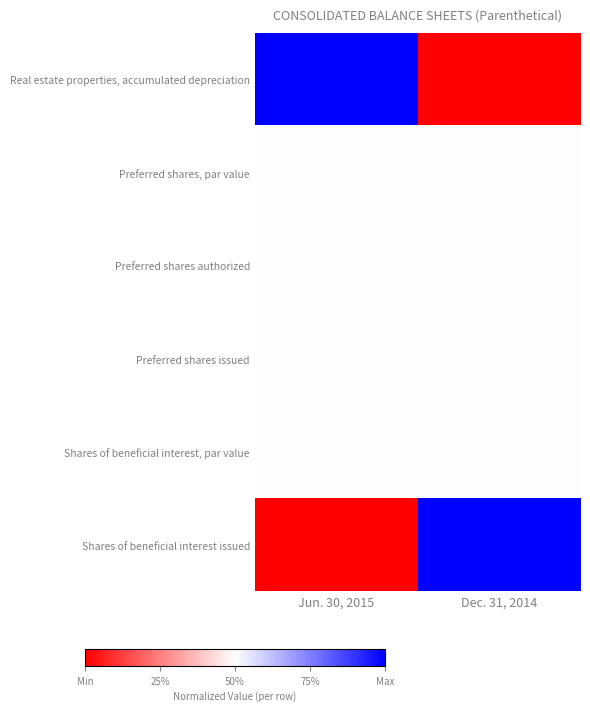

What is the total value across all series at Jun. 30, 2015?

3.0